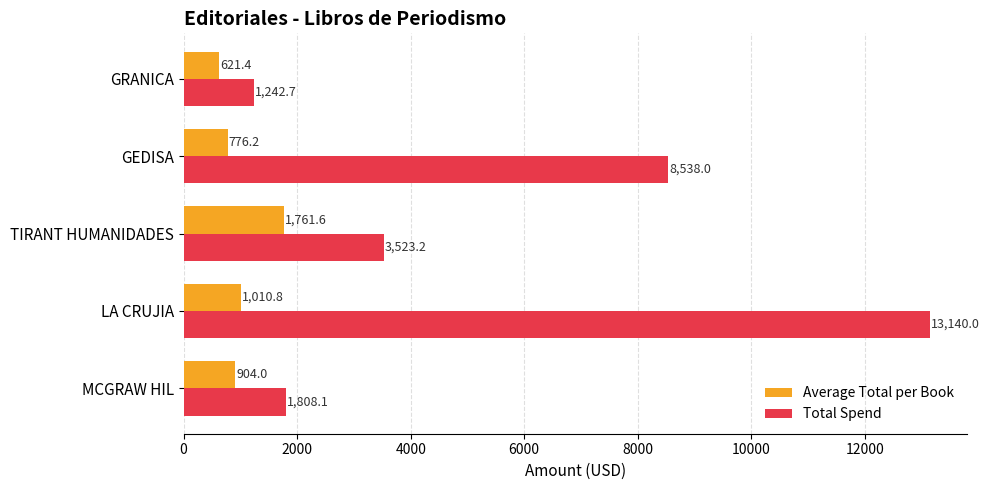

True or false: Average Total per Book has a value of 2579.0 at TIRANT HUMANIDADES.

False